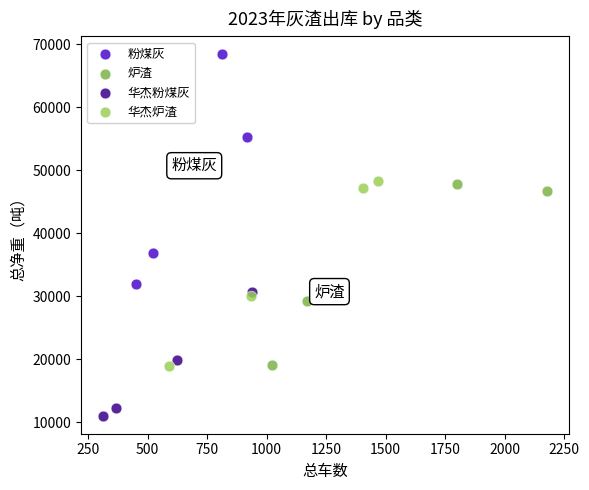

Which series has the largest Y range (max minus min)?

粉煤灰